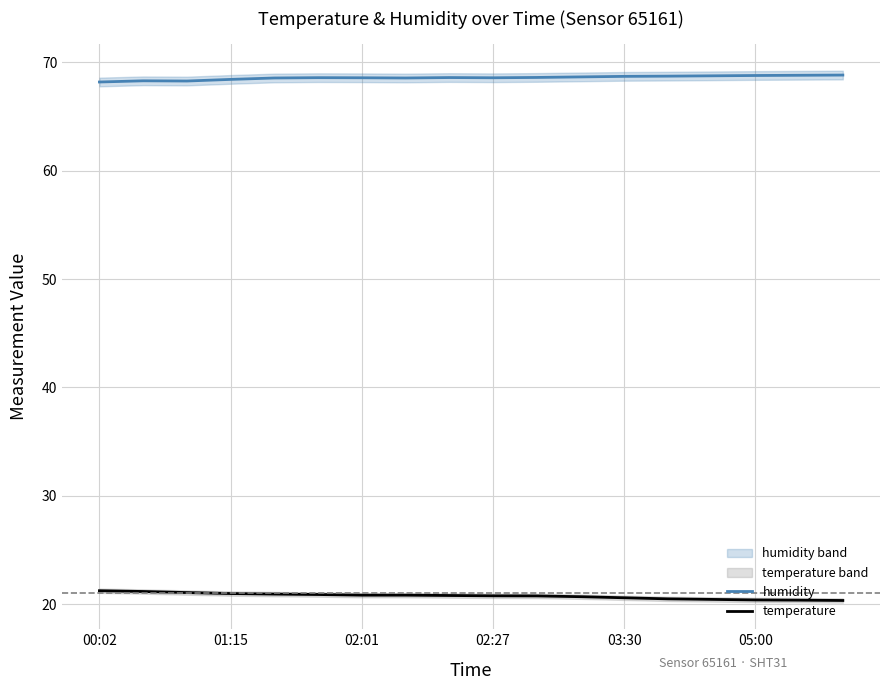

Reading left to right, list all the values displayed in this chart.

humidity: 68.2	68.3	68.3	68.4	68.5	68.6	68.6	68.5	68.6	68.6	68.6	68.7	68.7	68.7	68.8	68.8	68.8	68.8
temperature: 21.2	21.2	21.1	21.0	20.9	20.9	20.8	20.8	20.8	20.8	20.8	20.7	20.6	20.5	20.4	20.4	20.4	20.4